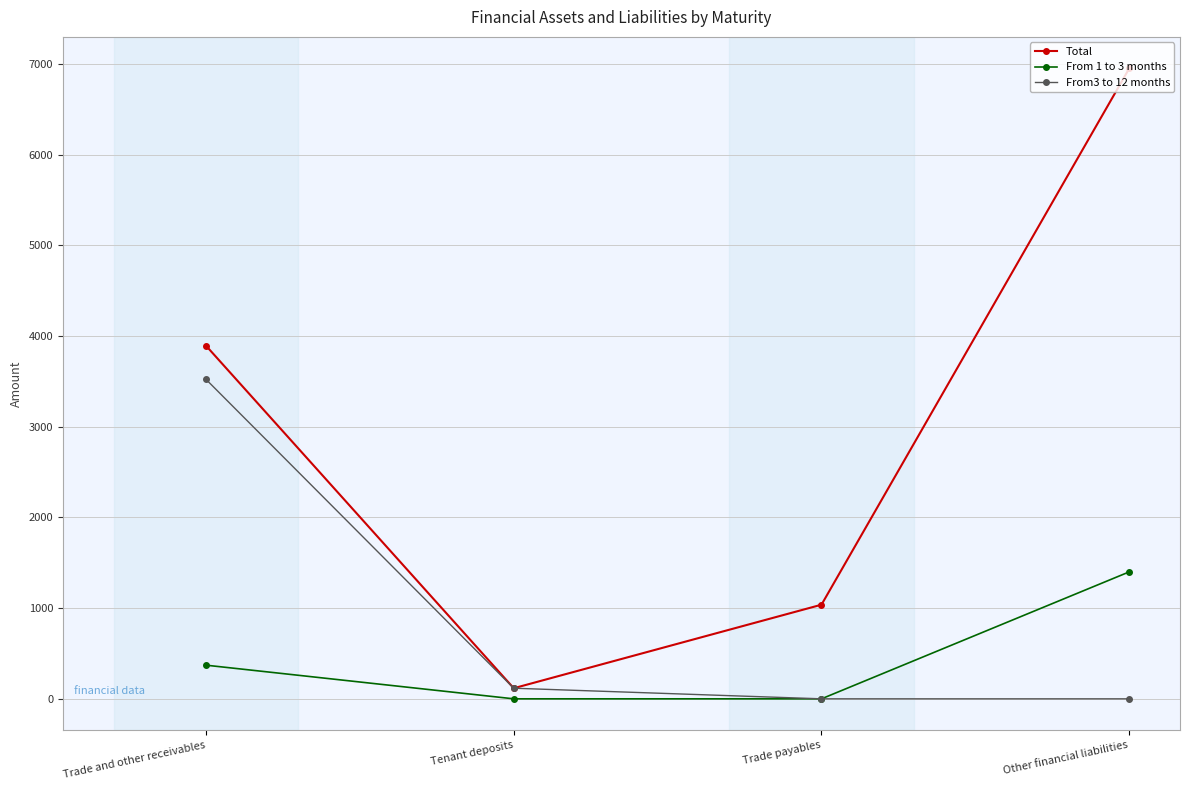

Rank the series by their average value, from lowest to highest.

From 1 to 3 months, From3 to 12 months, Total